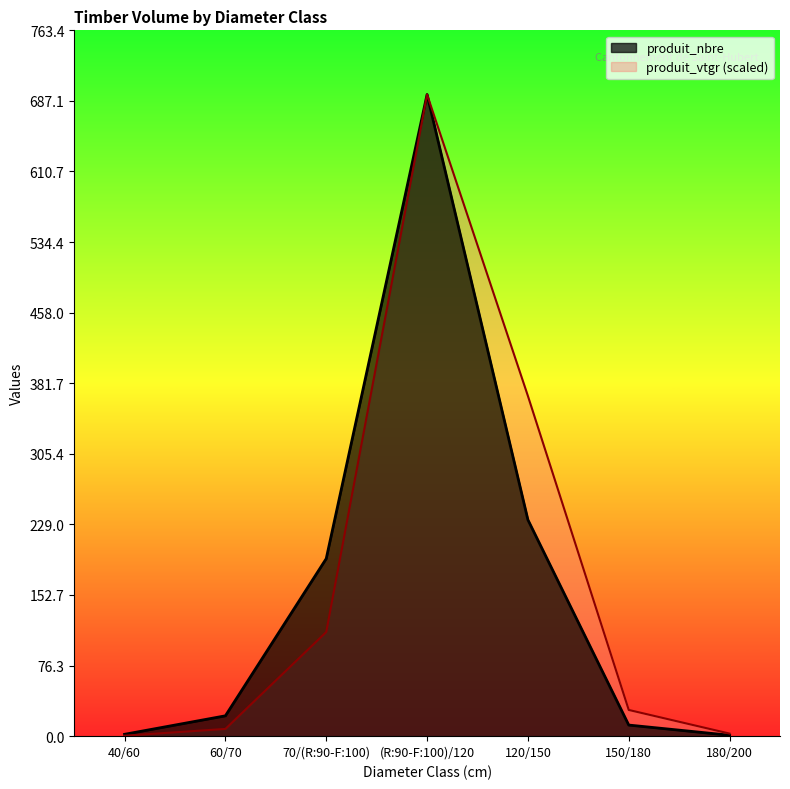

What is the minimum value for produit_nbre?

1.0